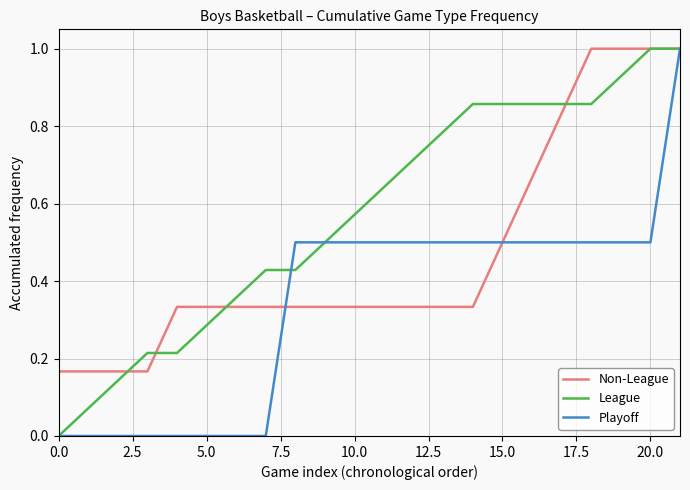

Is this an area chart (filled region under the line)?

No